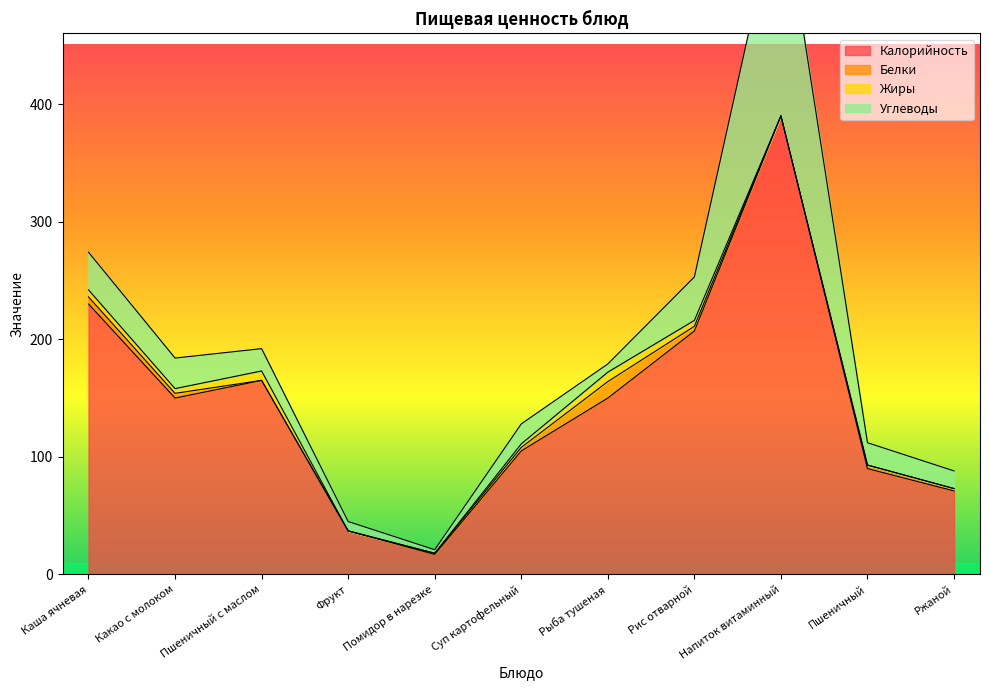

Which has a higher value, Ржаной or Рис отварной?

Рис отварной